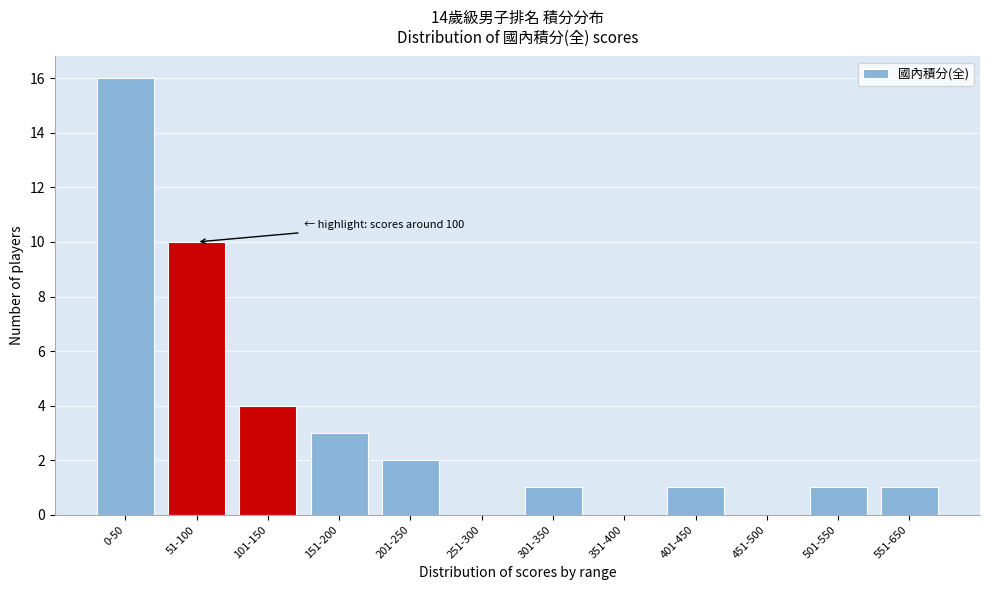

Reading left to right, what are all the values shown in this chart?

0-50=16	51-100=10	101-150=4	151-200=3	201-250=2	251-300=0	301-350=1	351-400=0	401-450=1	451-500=0	501-550=1	551-650=1